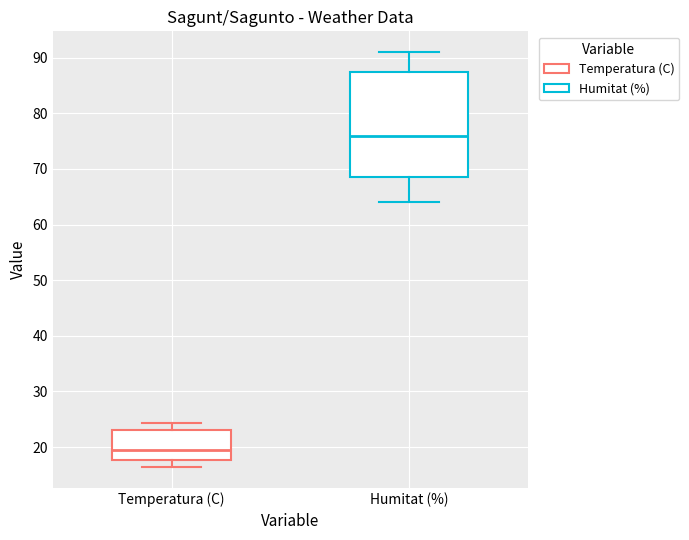

Which box is the tallest, from its lower edge to its upper edge?

Humitat (%)